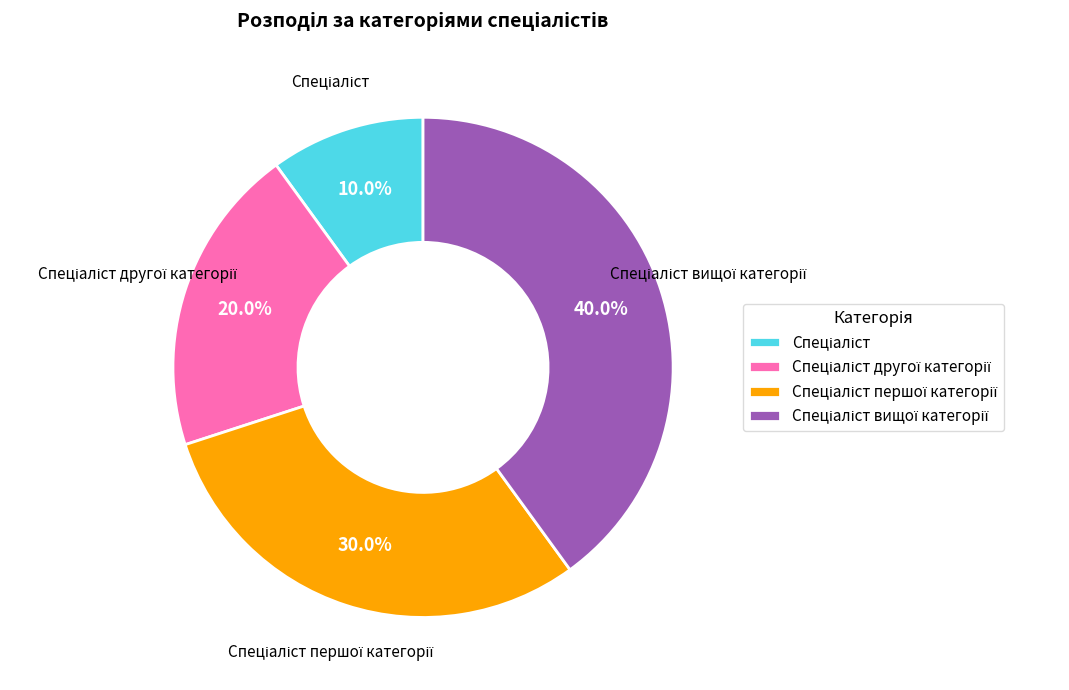

How many segments does this pie chart have?

4